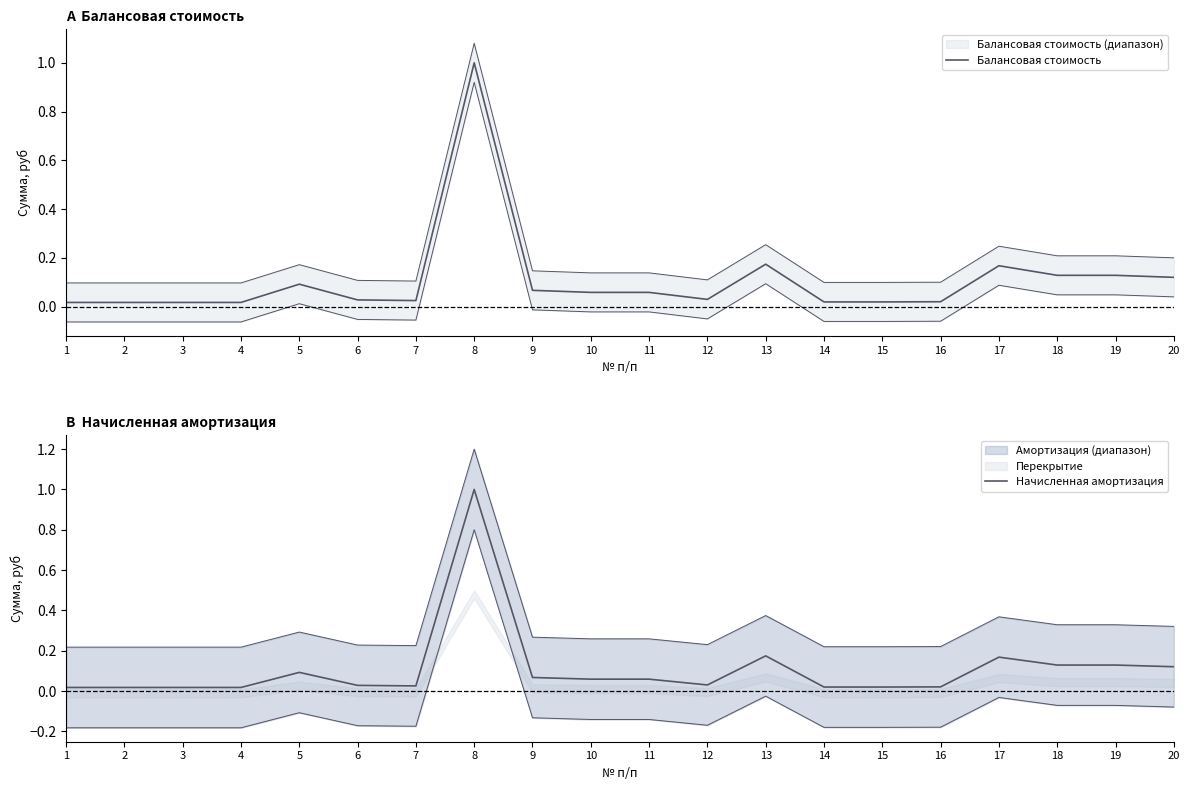

How many lines are shown in the chart?

2